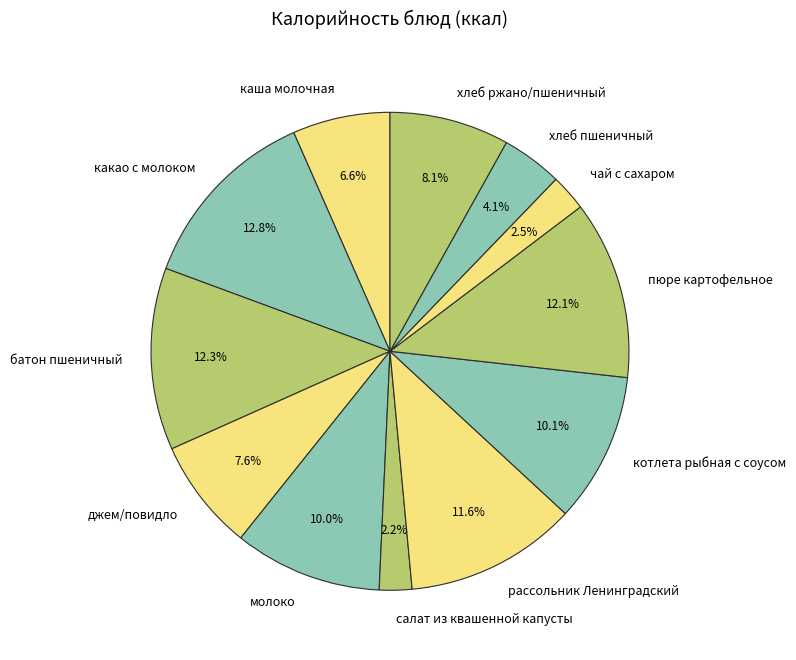

The рассольник Ленинградский slice represents 25% of the pie. True or false?

False